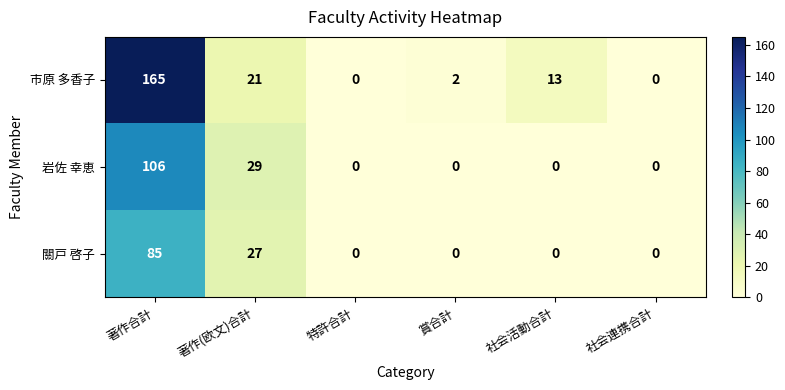

Which label corresponds to the largest value in the chart?

著作合計